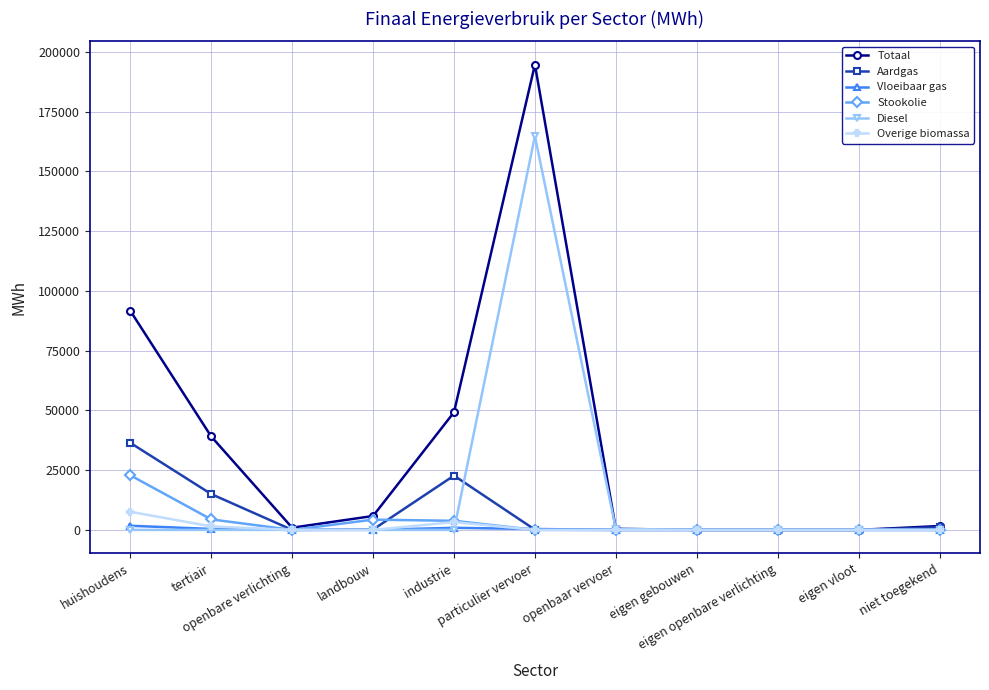

Which series has the largest range (max minus min)?

Totaal